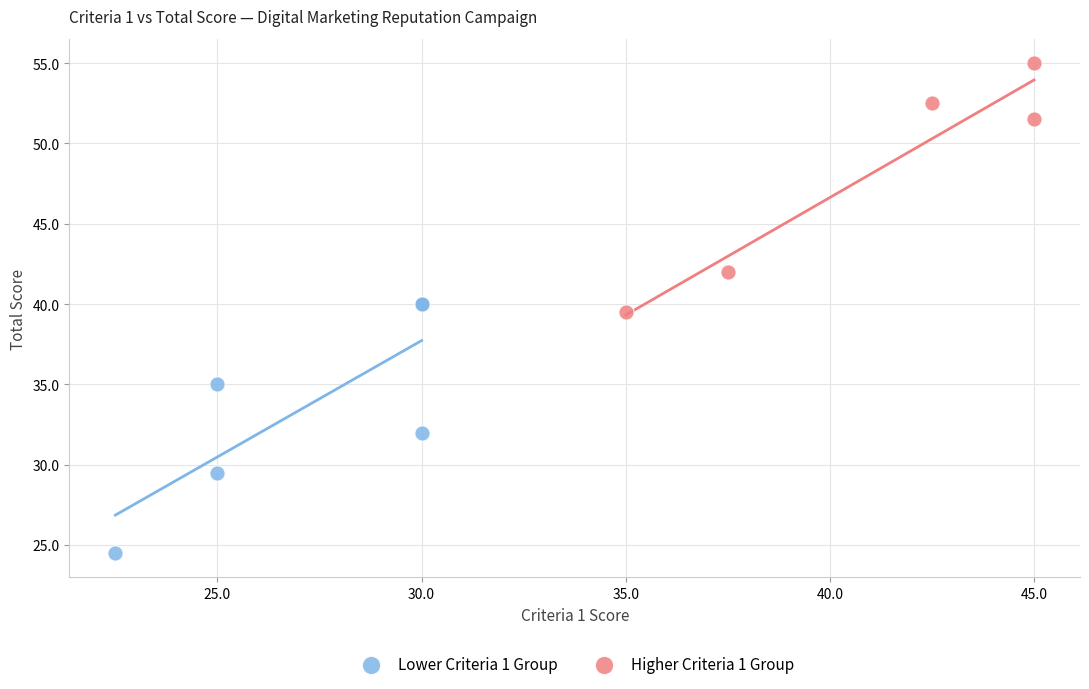

Which series contains the lowest Y value?

Lower Criteria 1 Group